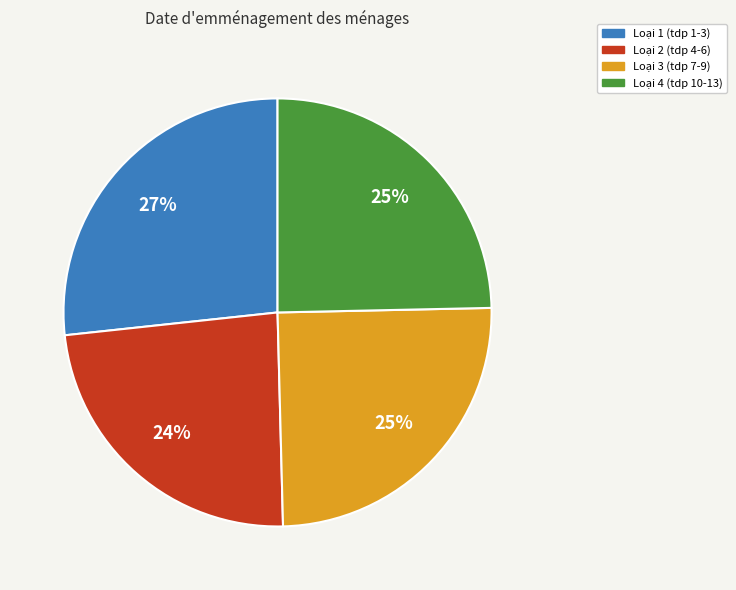

To the nearest percent, what is the average slice percentage?

25%